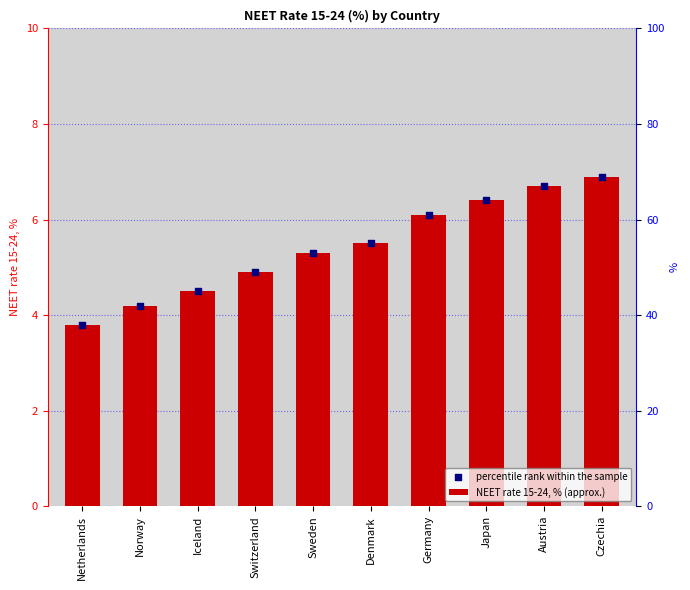

Which series reaches the minimum Y coordinate?

NEET rate 15-24, % (approx.)